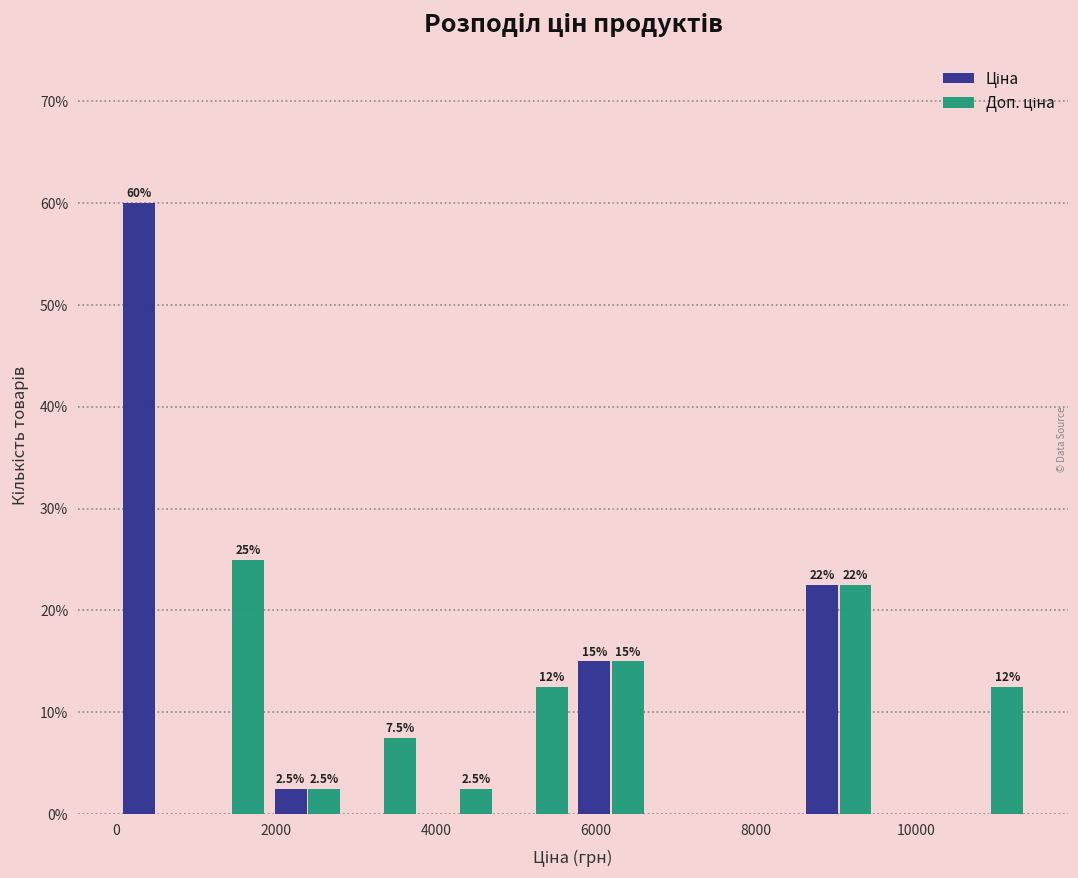

In the Ціна series, which range on the x-axis has the tallest bar?

0 to 1000